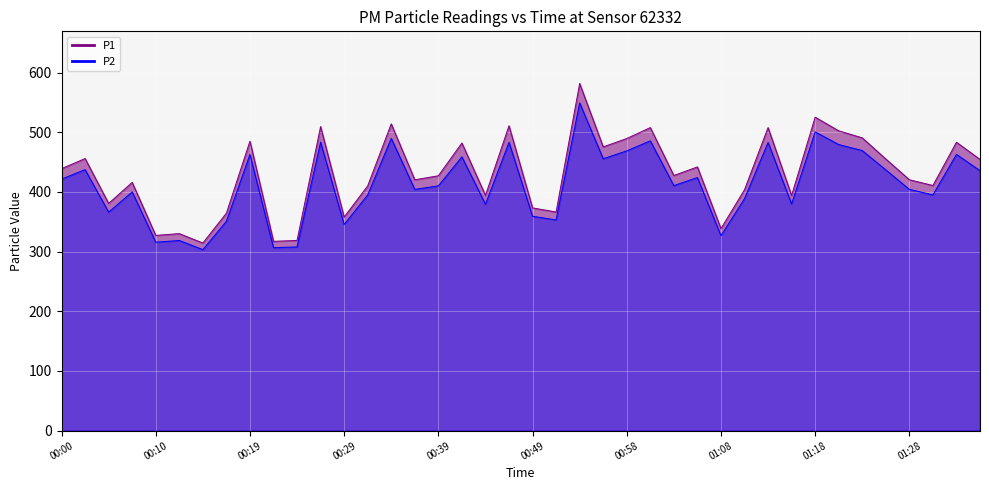

Reading left to right, transcribe all the data shown in this chart.

P1: 00:00=439.0	00:02=455.9	00:05=380.8	00:07=416.0	00:10=327.2	00:12=330.2	00:15=314.4	00:17=364.4	00:19=485.1	00:22=317.2	00:24=318.8	00:27=509.5	00:29=357.9	00:32=410.1	00:34=514.0	00:36=420.4	00:39=427.1	00:41=481.9	00:44=394.3	00:46=510.9	00:49=373.3	00:51=366.4	00:53=581.8	00:56=475.5	00:58=489.5	01:01=507.8	01:03=427.6	01:06=441.9	01:08=338.6	01:11=403.7	01:13=507.8	01:15=394.1	01:18=525.3	01:20=502.4	01:23=490.6	01:25=455.2	01:28=420.4	01:30=410.8	01:33=483.2	01:35=454.5
P2: 00:00=421.5	00:02=437.4	00:05=366.2	00:07=400.0	00:10=315.8	00:12=318.7	00:15=303.4	00:17=350.9	00:19=462.9	00:22=306.6	00:24=307.9	00:27=483.4	00:29=345.5	00:32=395.0	00:34=489.7	00:36=404.3	00:39=410.2	00:41=458.8	00:44=379.5	00:46=483.2	00:49=359.3	00:51=353.1	00:53=549.1	00:56=455.7	00:58=468.8	01:01=485.6	01:03=410.6	01:06=424.1	01:08=326.8	01:11=388.8	01:13=482.9	01:15=379.9	01:18=500.6	01:20=479.4	01:23=469.4	01:25=436.9	01:28=404.3	01:30=395.0	01:33=462.9	01:35=435.6